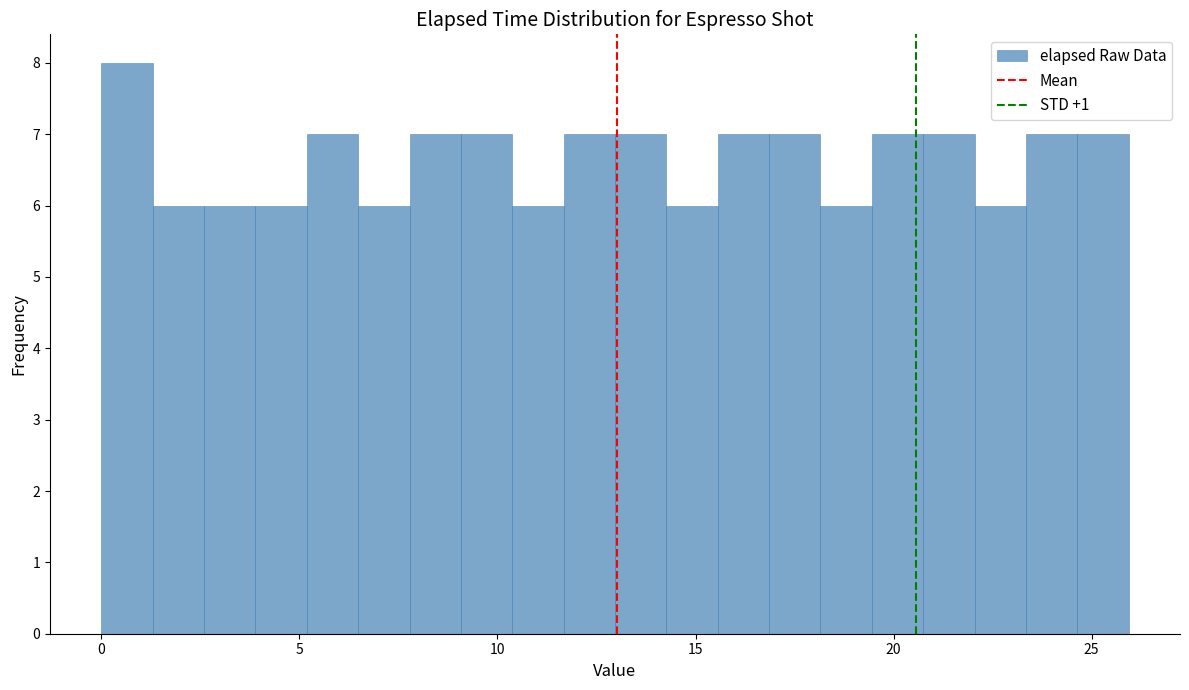

Read against the x-axis, roughly where is the centre of the tallest bar?

0.5